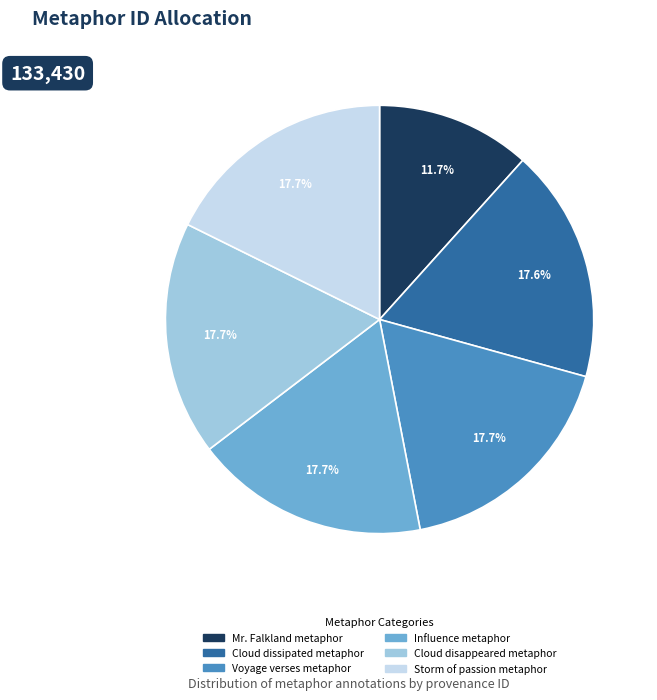

How many segments does this pie chart have?

6